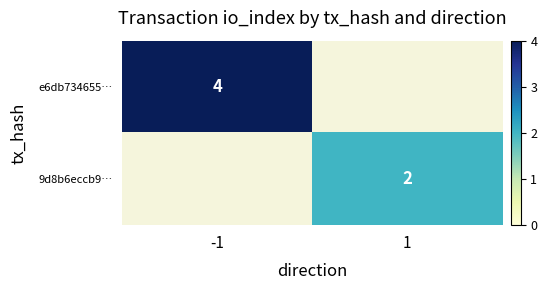

Is it true that e6db734655… equals 2 at -1?

False